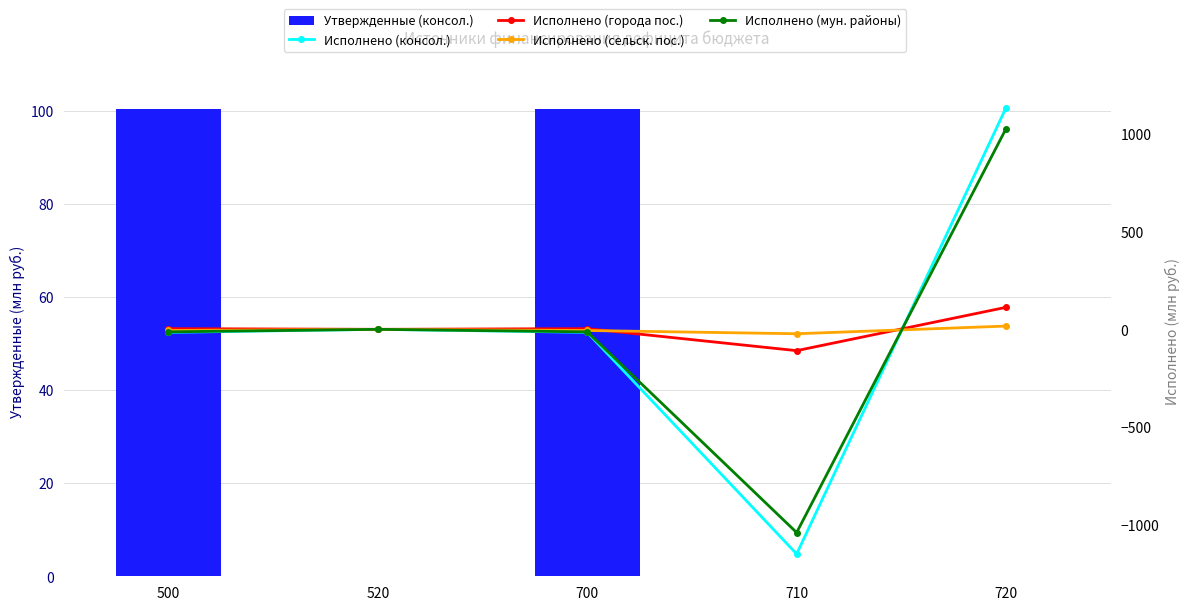

Which series changed the most between 710 and 720?

Исполнено (консол.)